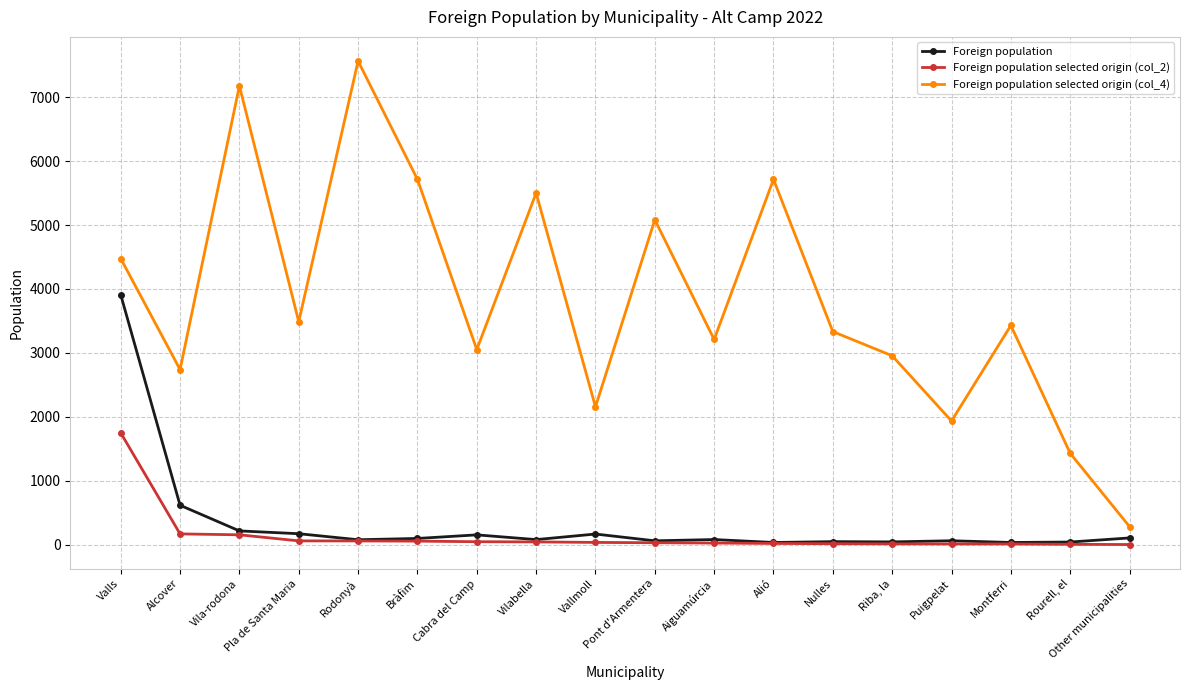

At which category is the sum across all series the highest?

Valls